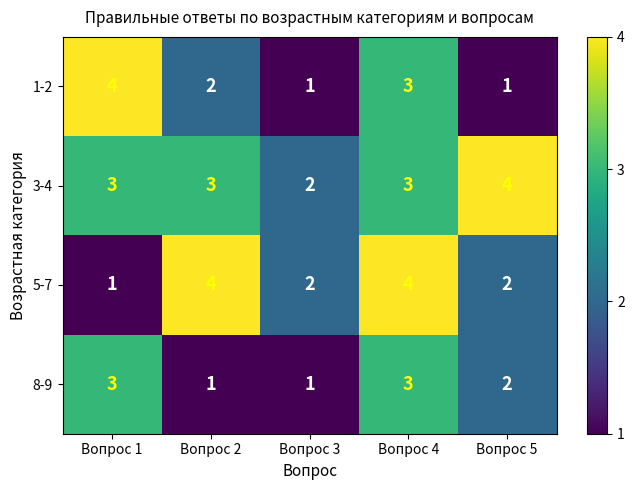

Which series has the largest total across all categories?

3-4